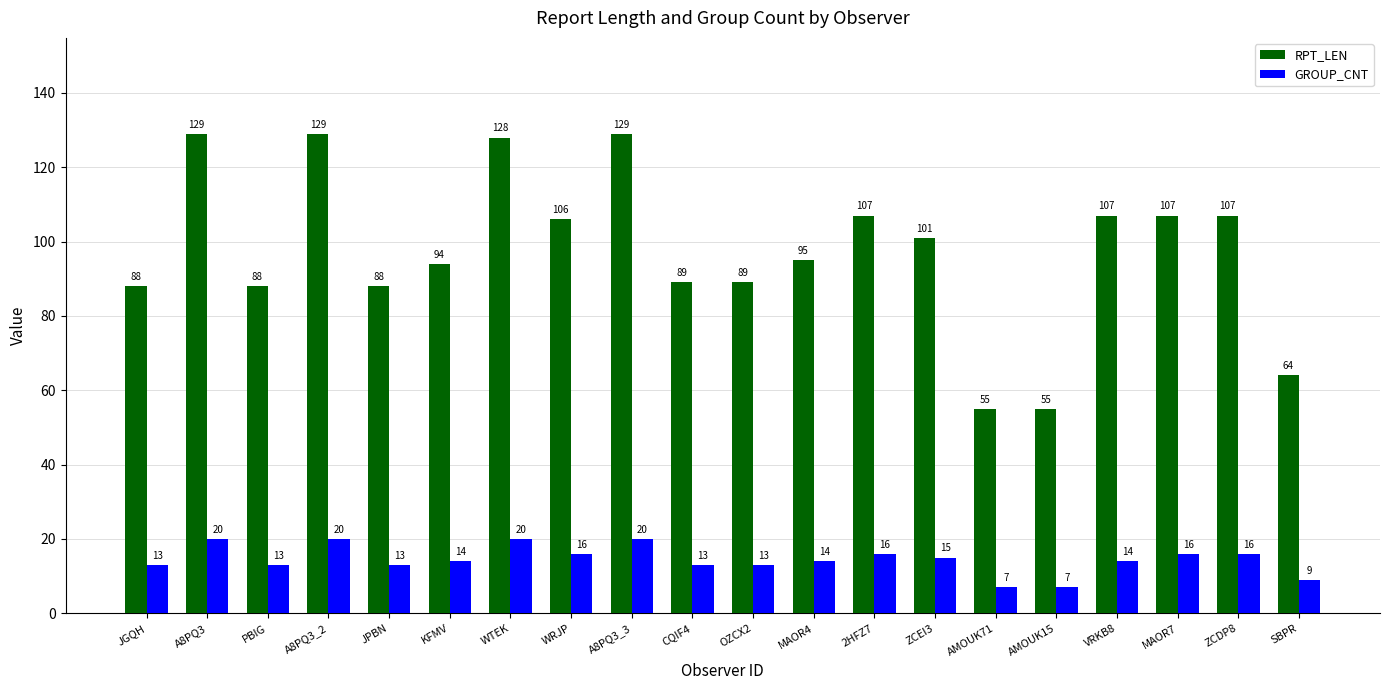

The GROUP_CNT series shows 8 at ZCEI3. True or false?

False